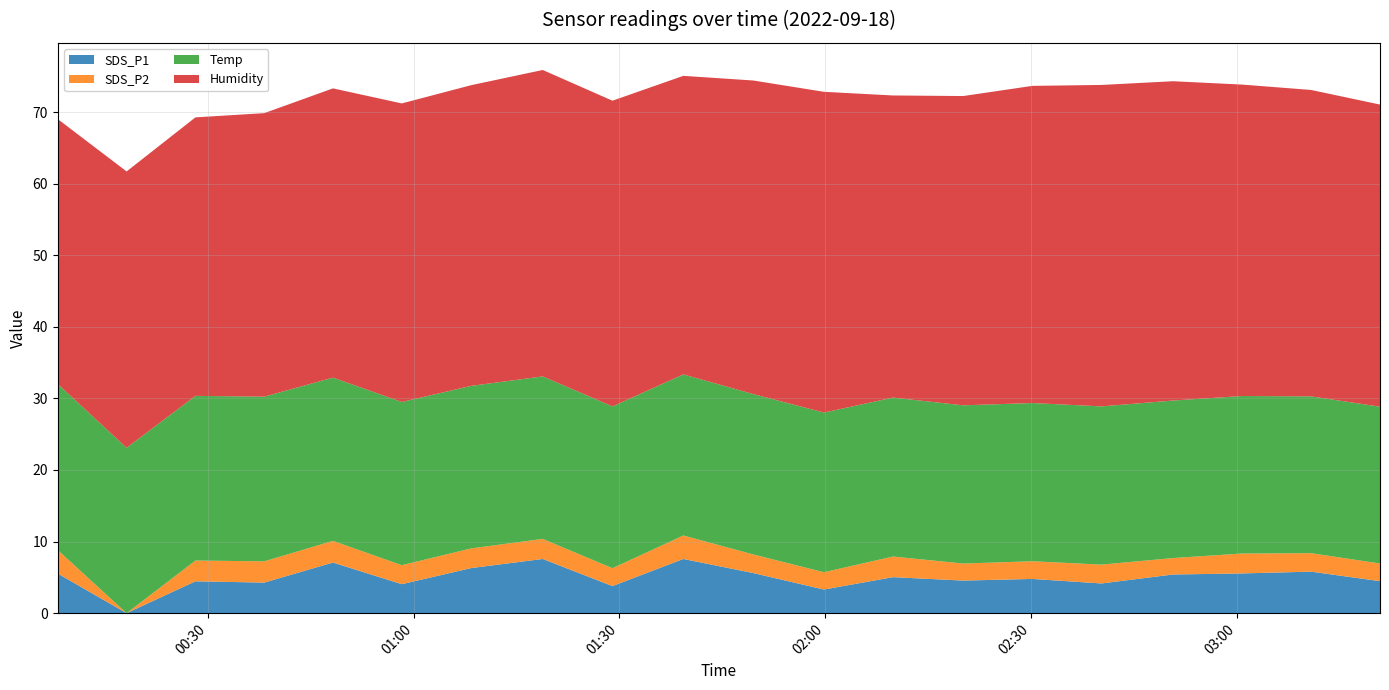

Reading right to left, extract all data points from this chart.

SDS_P1: 03:20=4.5	03:10=5.8	03:00=5.5	02:50=5.4	02:40=4.2	02:30=4.8	02:20=4.5	02:09=5.0	01:59=3.3	01:49=5.6	01:39=7.6	01:28=3.8	01:18=7.6	01:08=6.3	00:58=4.0	00:48=7.1	00:38=4.3	00:28=4.5	00:18=0.0	00:08=5.5
SDS_P2: 03:20=2.5	03:10=2.6	03:00=2.8	02:50=2.3	02:40=2.6	02:30=2.5	02:20=2.4	02:09=2.9	01:59=2.4	01:49=2.6	01:39=3.3	01:28=2.5	01:18=2.8	01:08=2.8	00:58=2.6	00:48=3.0	00:38=3.0	00:28=2.9	00:18=0.0	00:08=3.3
Temp: 03:20=21.9	03:10=21.9	03:00=22.0	02:50=22.0	02:40=22.1	02:30=22.1	02:20=22.1	02:09=22.2	01:59=22.3	01:49=22.4	01:39=22.5	01:28=22.6	01:18=22.7	01:08=22.7	00:58=22.8	00:48=22.8	00:38=23.0	00:28=23.0	00:18=23.1	00:08=23.2
Humidity: 03:20=42.2	03:10=42.8	03:00=43.5	02:50=44.6	02:40=44.9	02:30=44.3	02:20=43.2	02:09=42.2	01:59=44.8	01:49=43.8	01:39=41.7	01:28=42.7	01:18=42.8	01:08=42.0	00:58=41.7	00:48=40.4	00:38=39.6	00:28=38.9	00:18=38.6	00:08=37.0